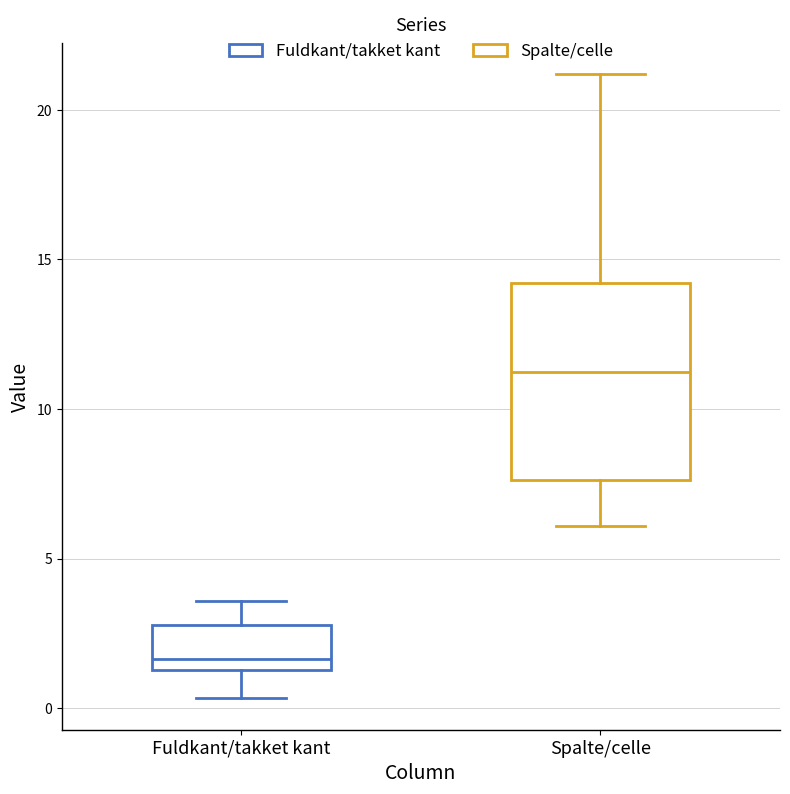

Which box's median line is the lowest?

Fuldkant/takket kant